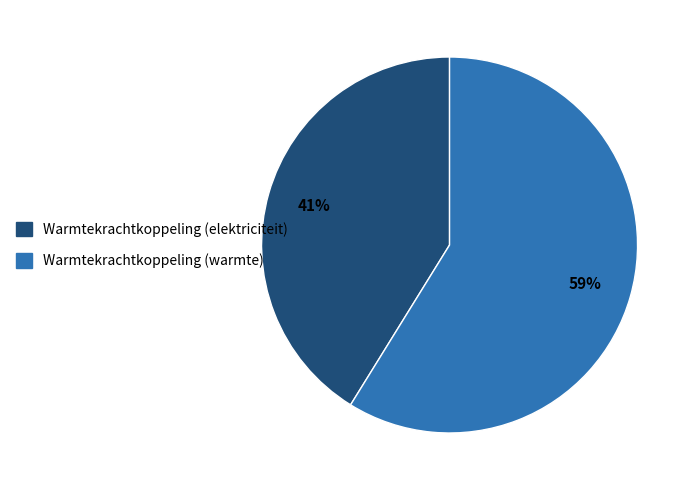

How many slices are in this pie chart?

2